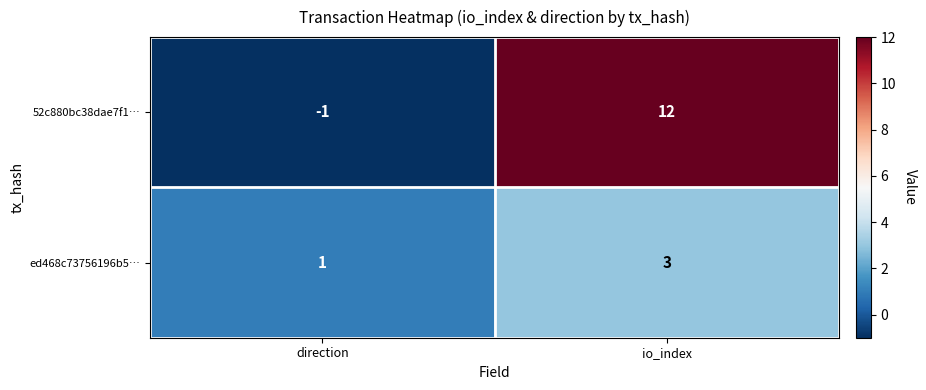

At which category is the sum across all series the highest?

io_index